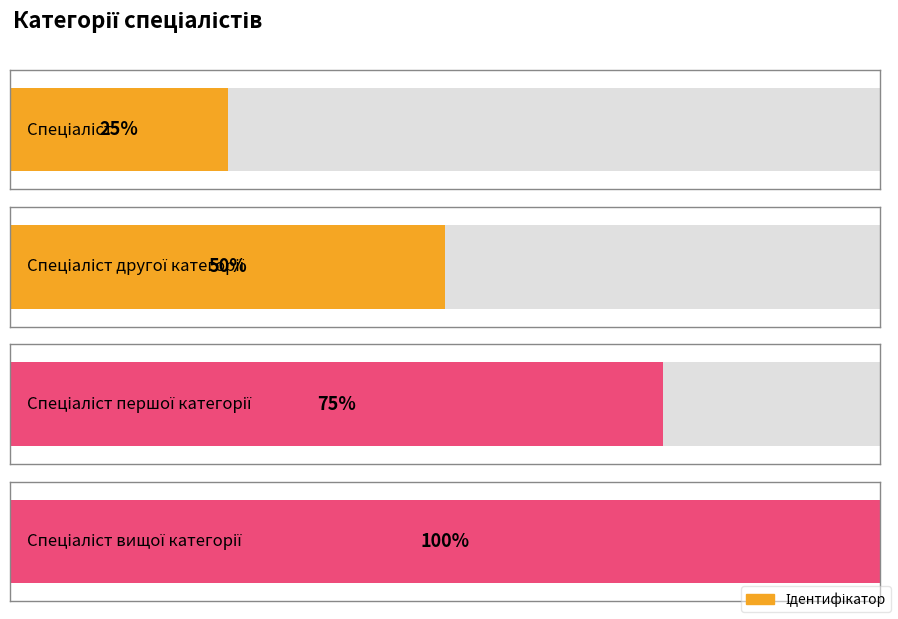

Count the number of categories in the chart.

4